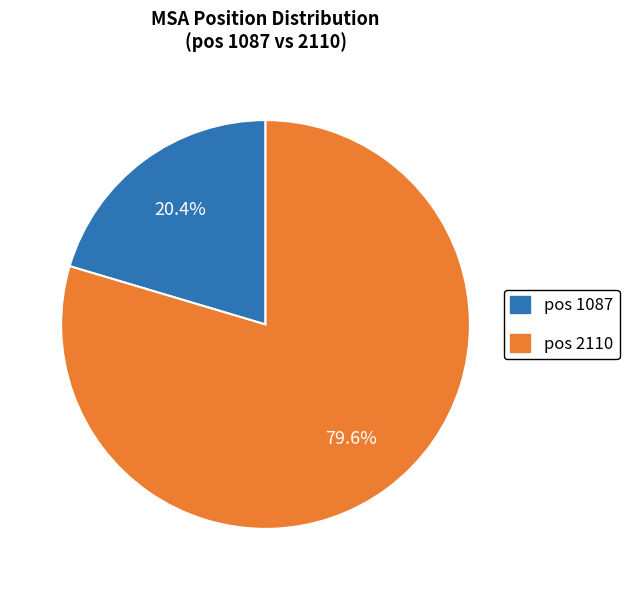

Is there any slice that represents more than half of the pie?

Yes